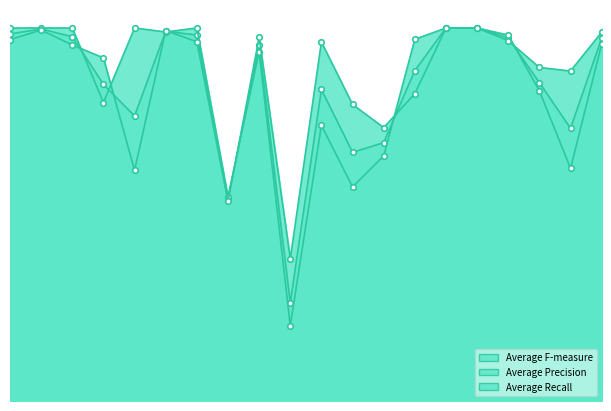

Between 000004 and 000005, which is larger?

000005